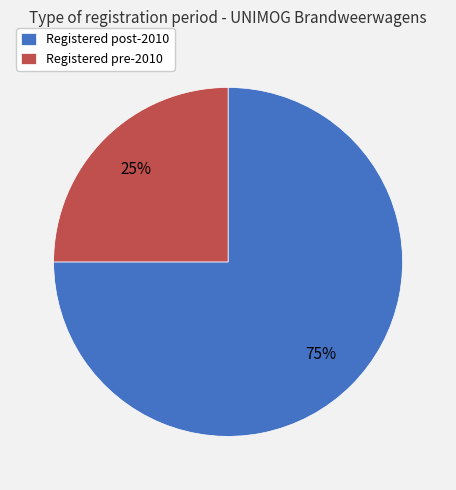

The Registered post-2010 slice represents 80% of the pie. True or false?

False